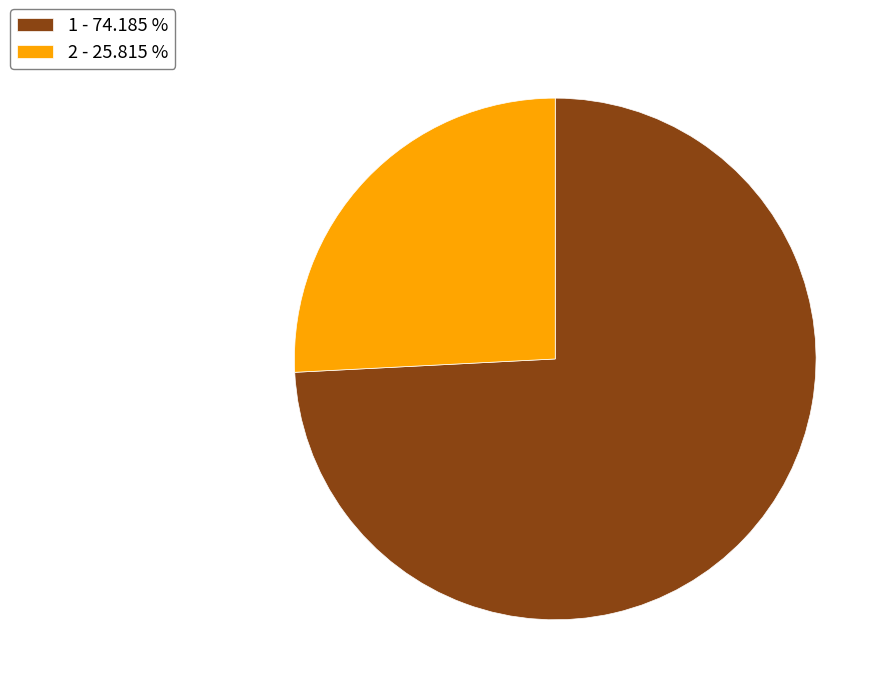

Is there a majority slice in this chart?

Yes